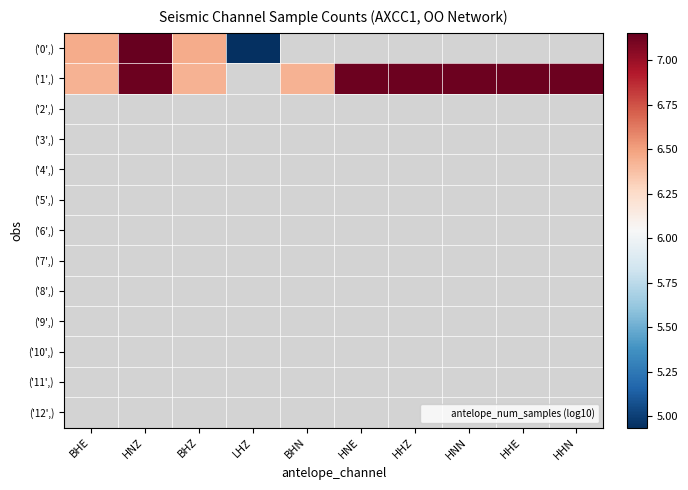

What is the greatest value displayed?

7.2